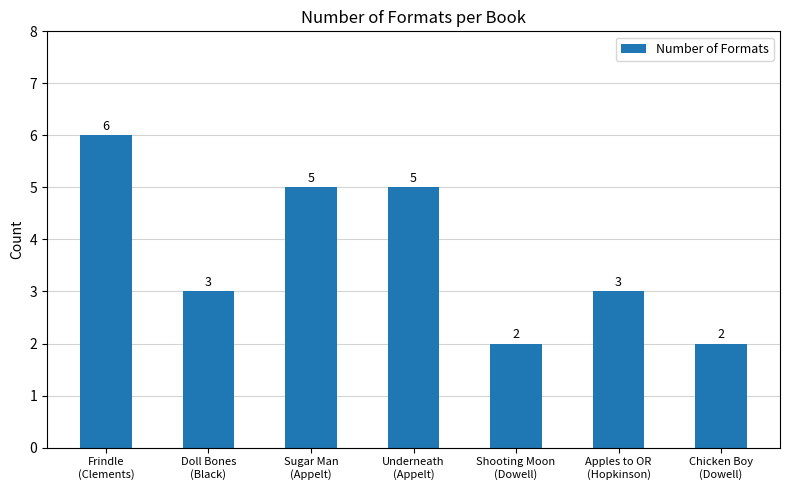

True or false: the data shows 6 at Frindle
(Clements).

True